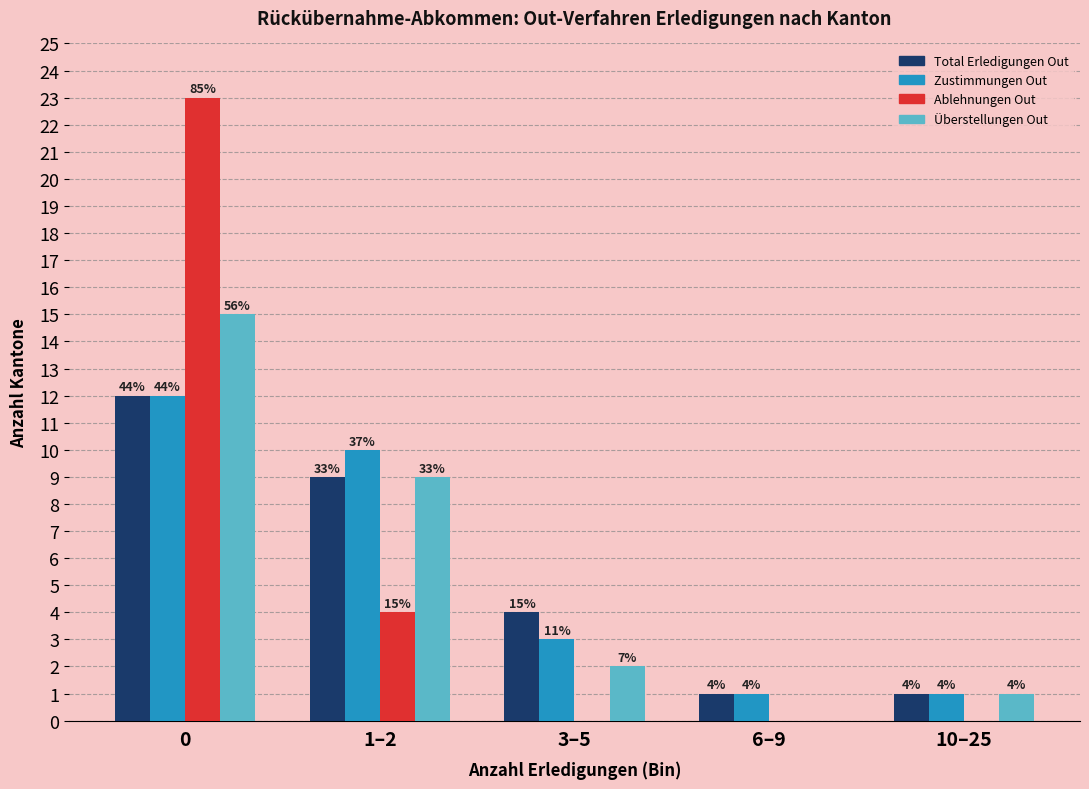

How many groups of bars are there?

5